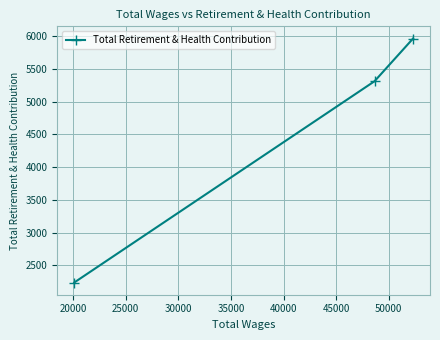

Does the chart have visible grid lines?

Yes